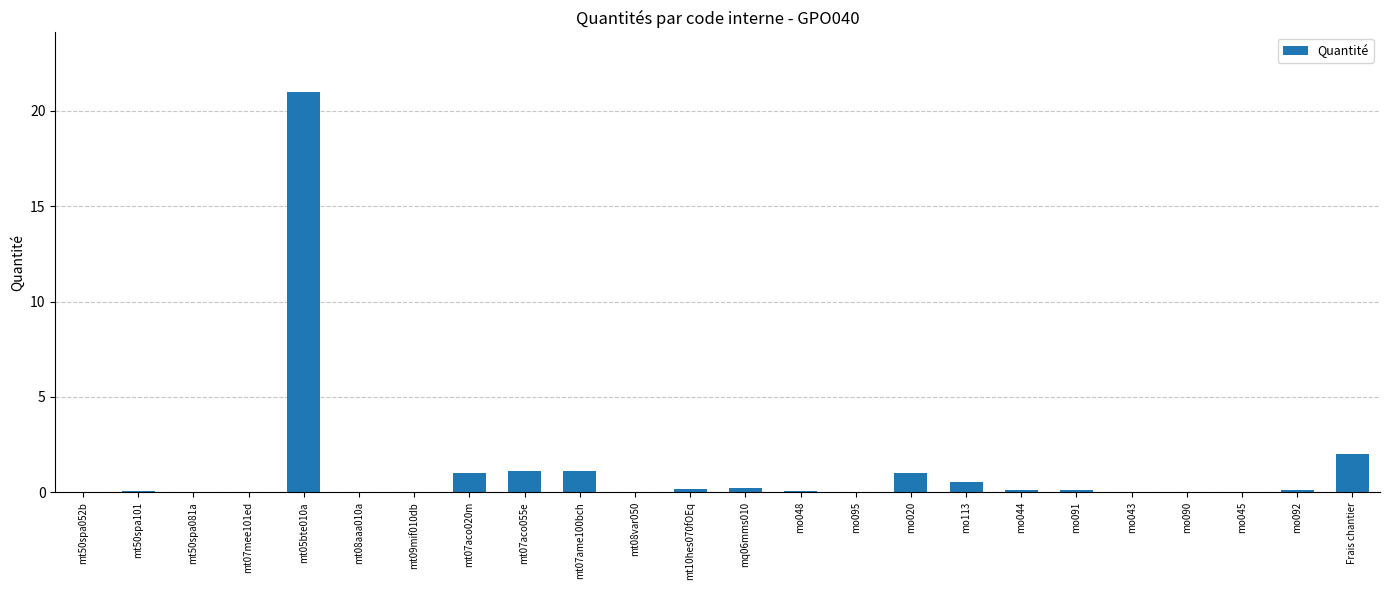

How many categories are shown in the chart?

24